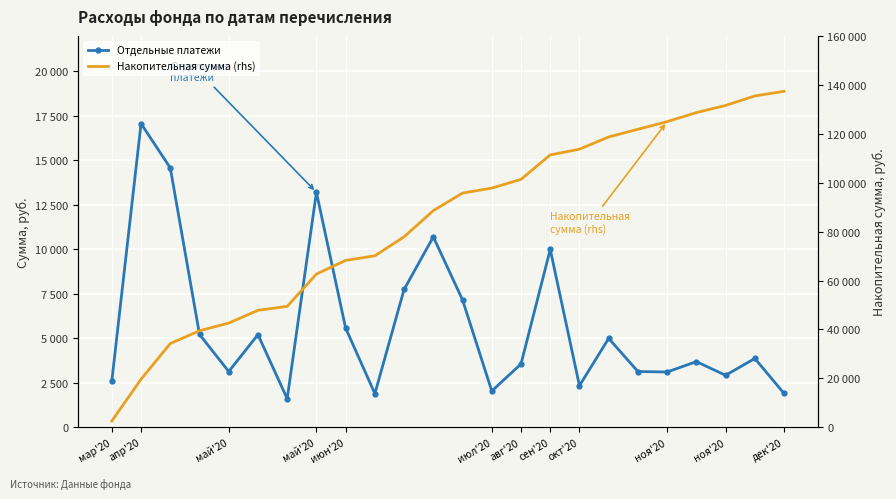

In Отдельные платежи, how many points are higher than both neighbors (excluding endpoints)?

8